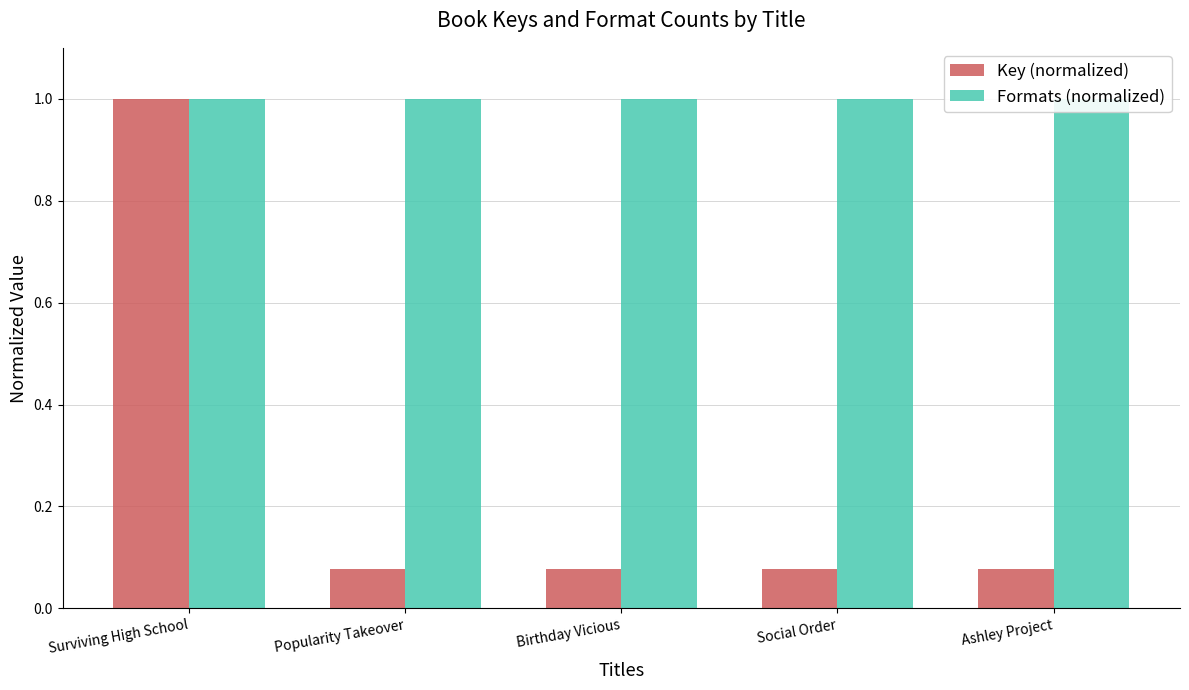

How many bars are there in each group?

2